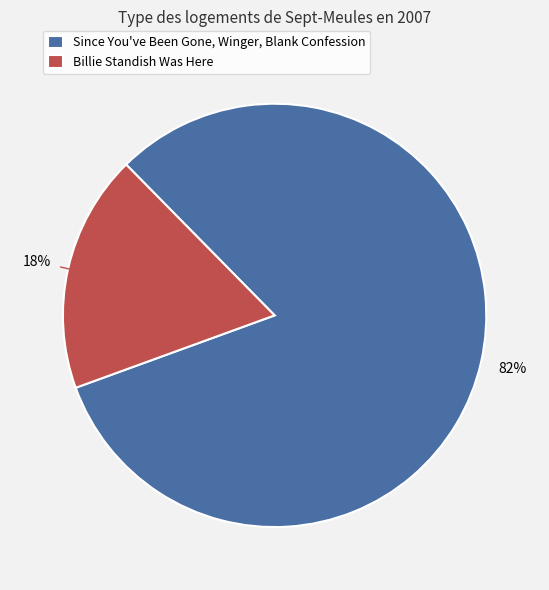

To the nearest percent, what is the average slice percentage?

50%